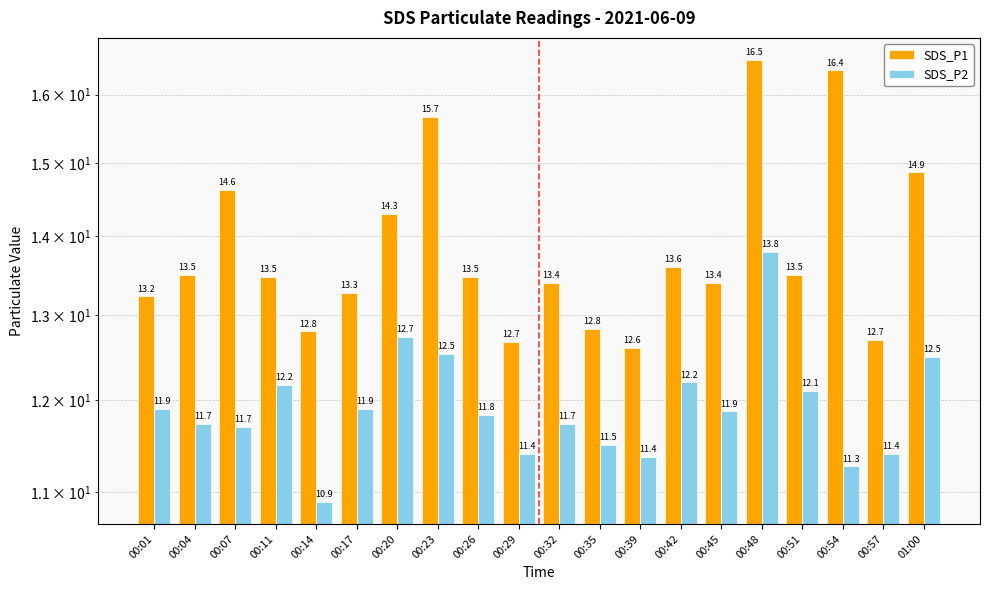

At which label does SDS_P1 first exceed 13?

00:01